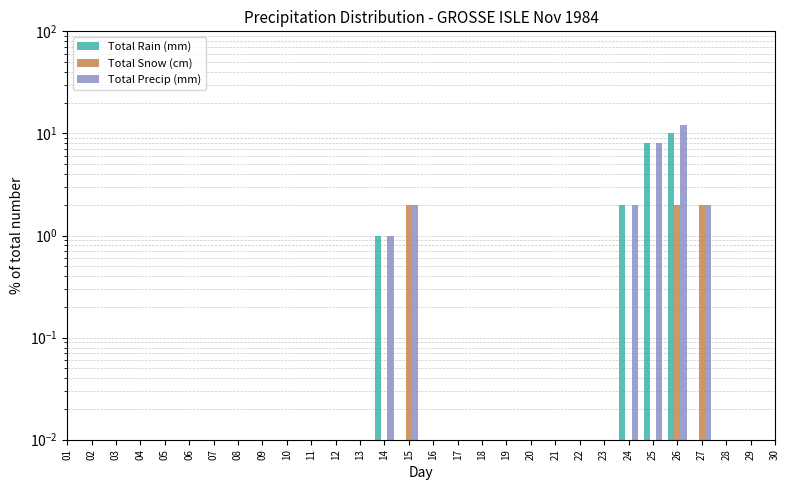

What is the minimum value shown in the chart?

1.0